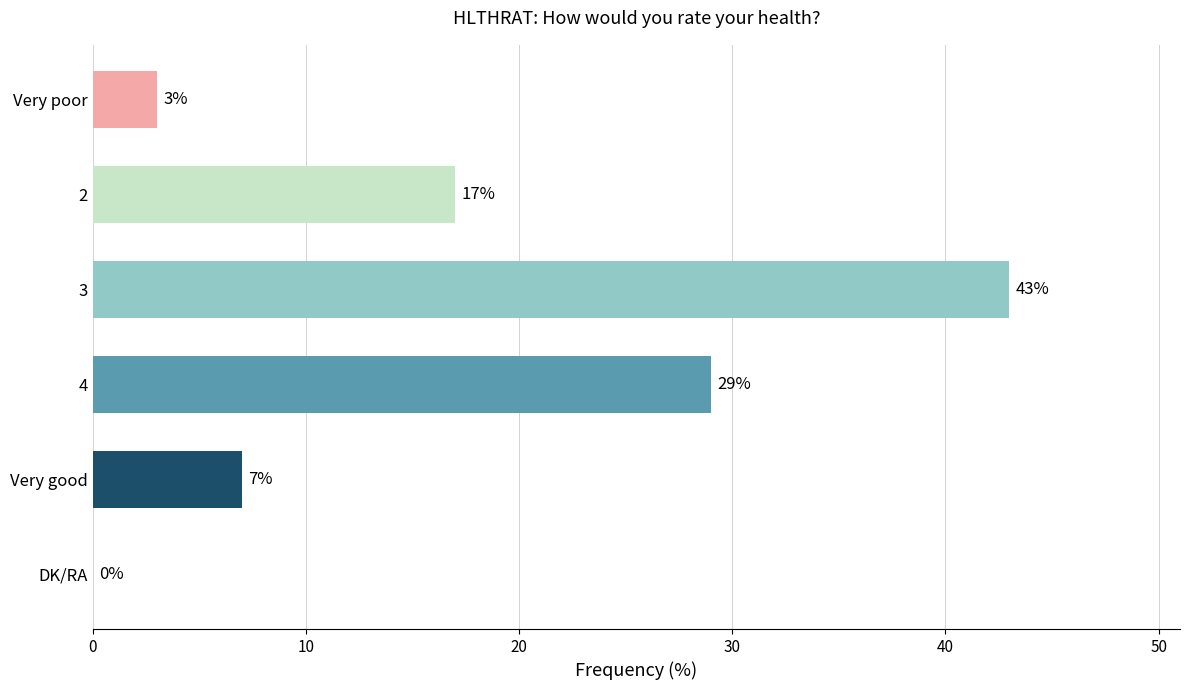

What is the greatest value displayed?

43